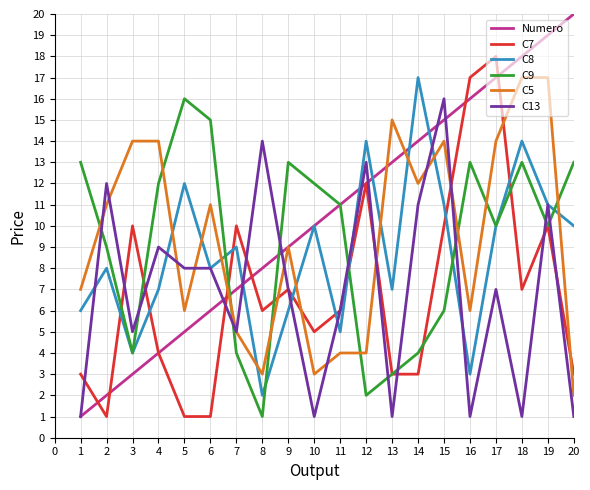

At how many categories does at least one series exceed 2?

20